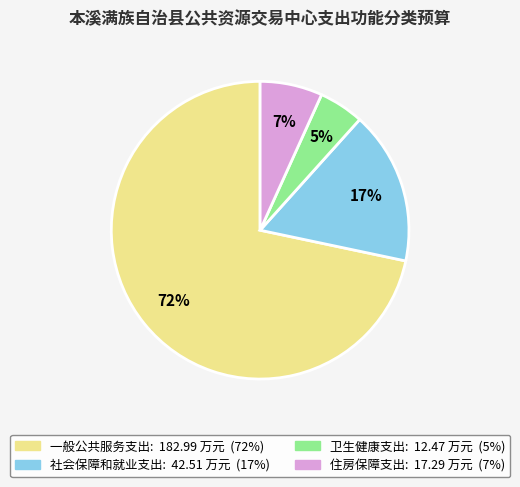

To the nearest percent, what is the difference between the 住房保障支出 and 卫生健康支出 slice percentages?

2%